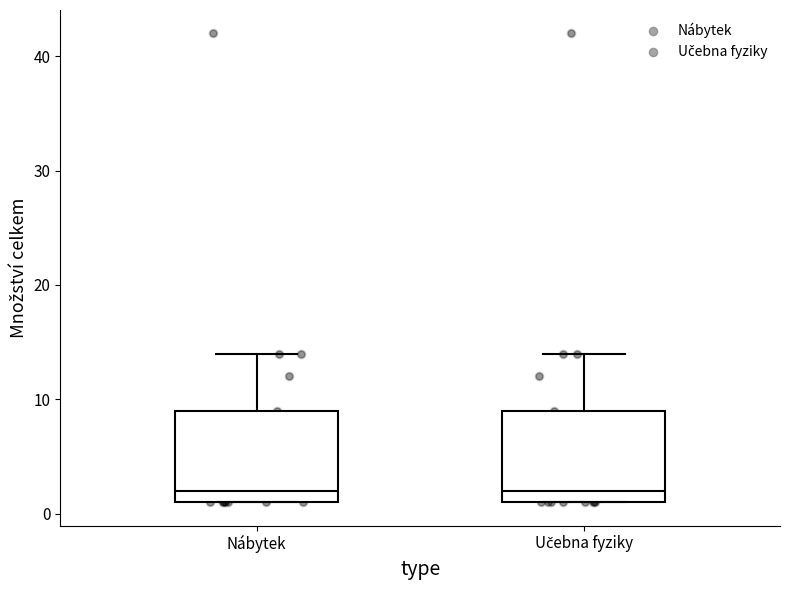

Reading left to right, transcribe this box plot: for each box, give where its median line is, the range the box spans, and where its two whiskers end, as read against the y-axis. The values are not printed on the chart, so give them approximately, as read against the axis.

Nábytek: median 2, box 1 to 9, whiskers 1 to 14
Učebna fyziky: median 2, box 1 to 9, whiskers 1 to 14